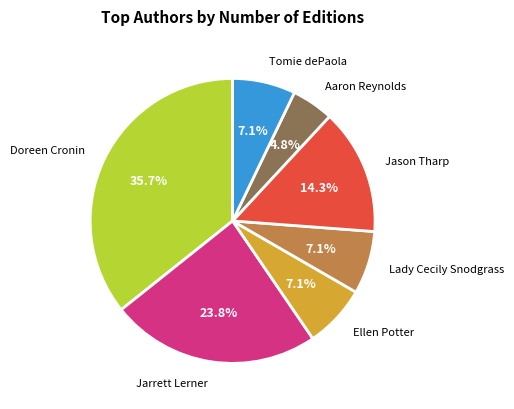

How many slices are in this pie chart?

7